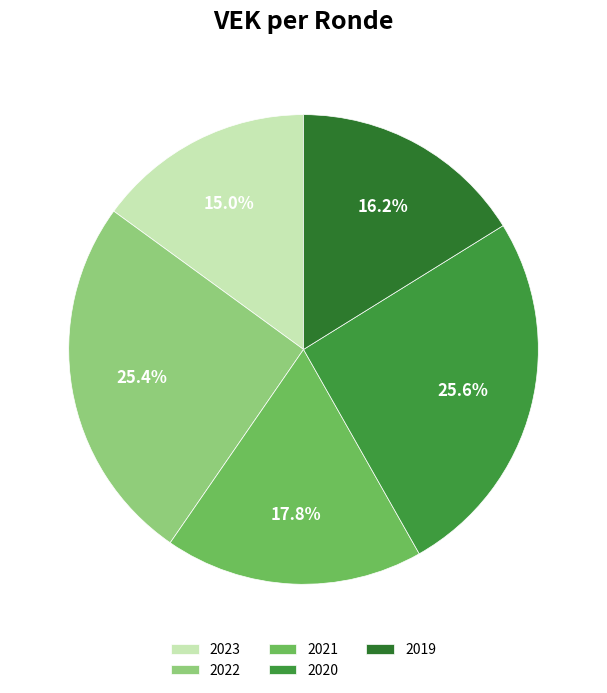

What percentage is NOT represented by 2021?

82.2%